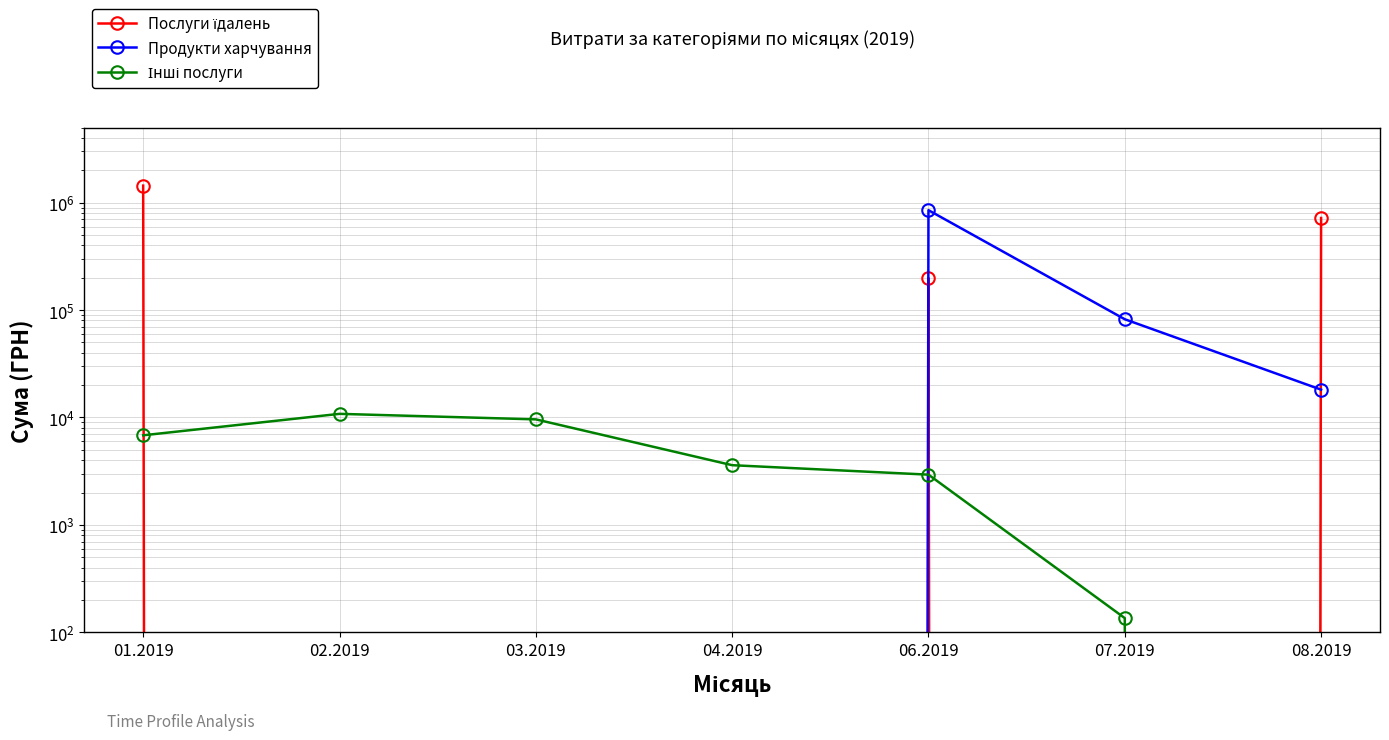

Which series ends up on top after the final intersection of Продукти харчування and Інші послуги?

Продукти харчування